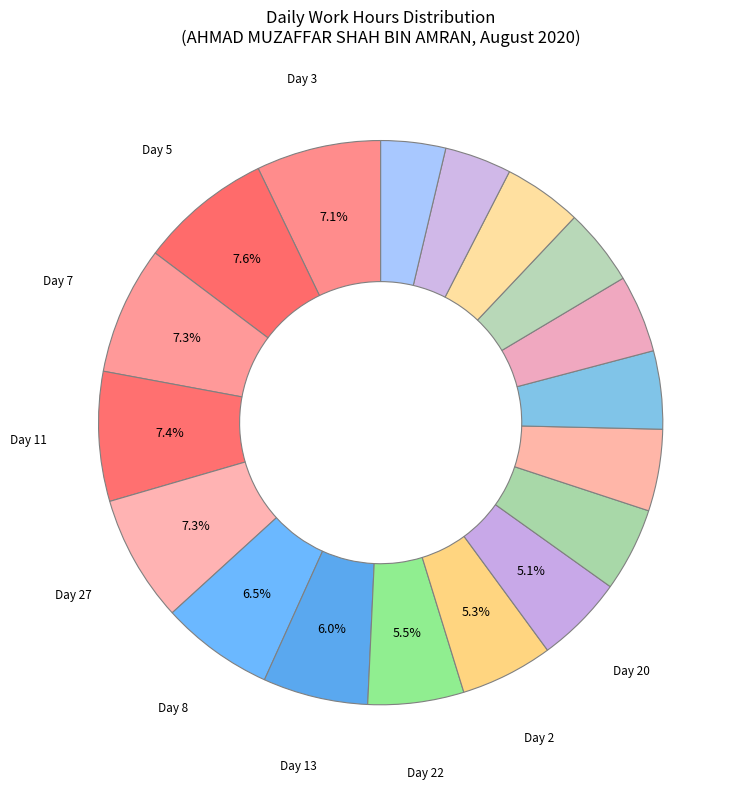

How many slices are in this pie chart?

18